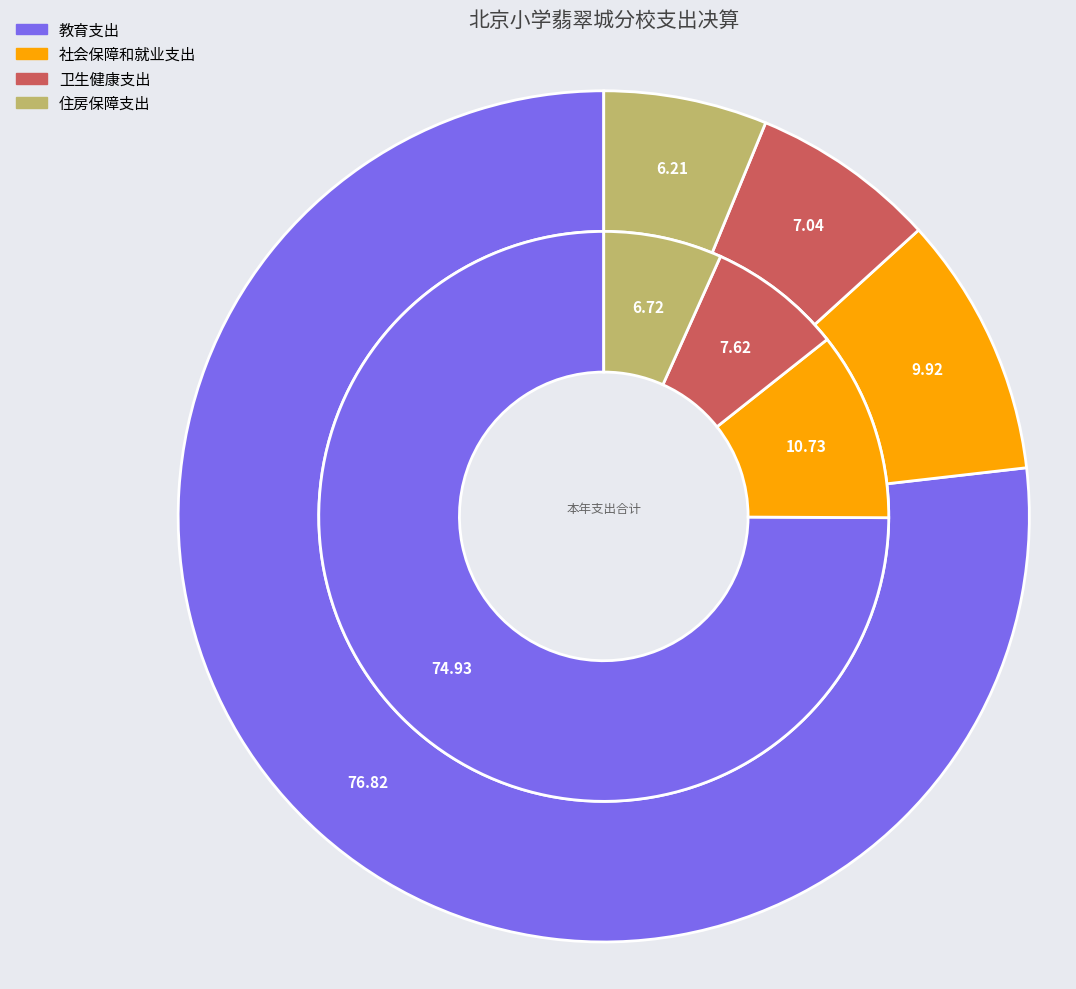

The 社会保障和就业支出 slice represents 2% of the pie. True or false?

False